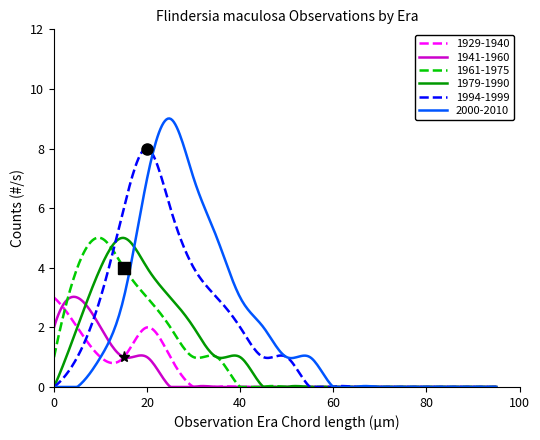

Which series has the largest range (max minus min)?

2000-2010